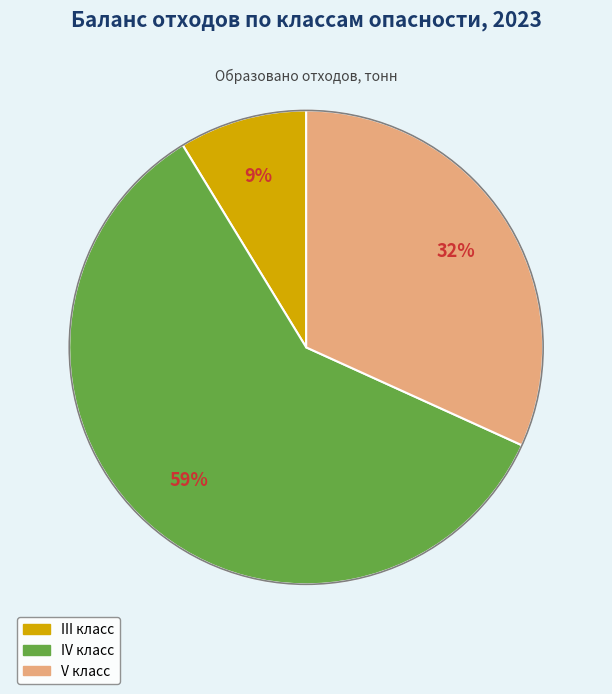

Does any single category account for the majority?

Yes